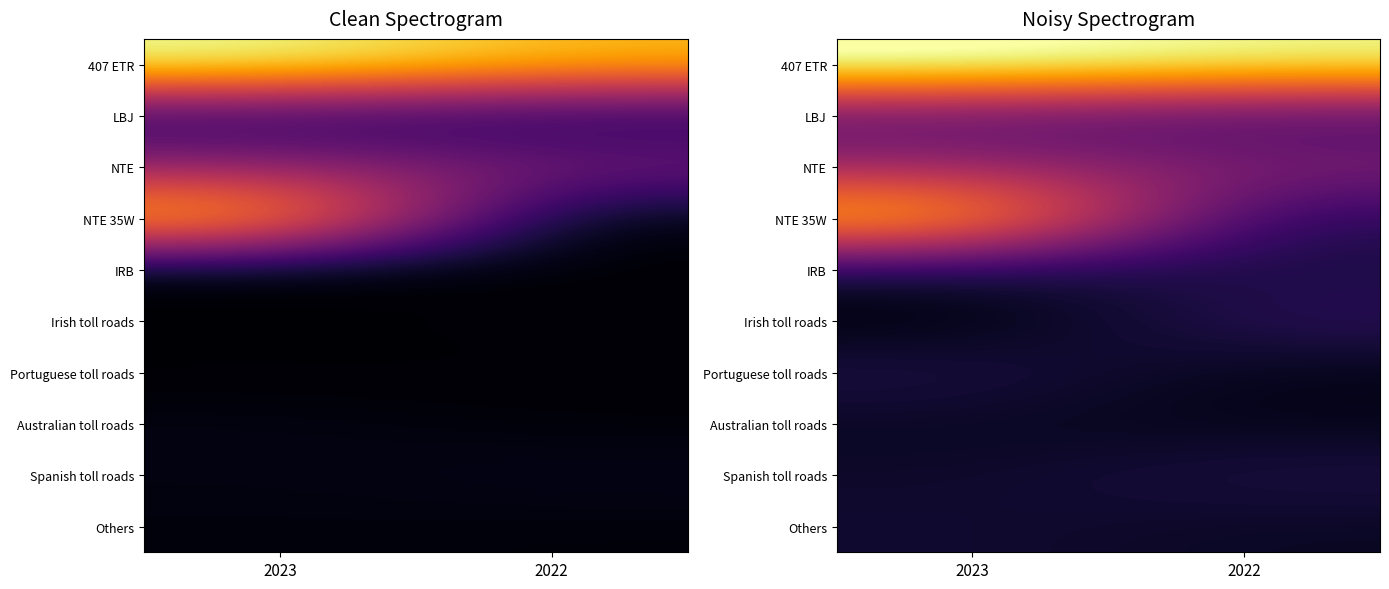

Which category has the lowest value in the 407 ETR series?

2022